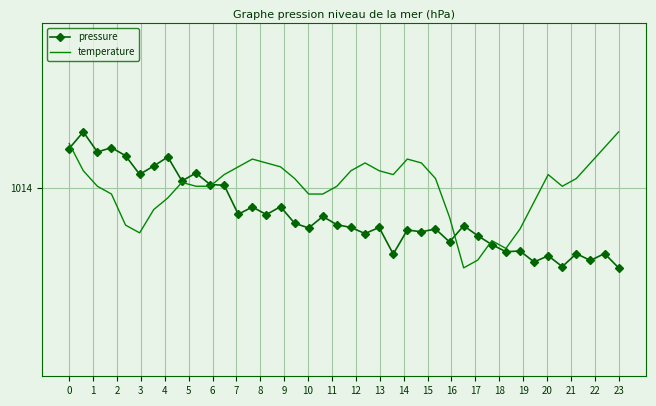

What are all the series names shown in the legend?

pressure, temperature